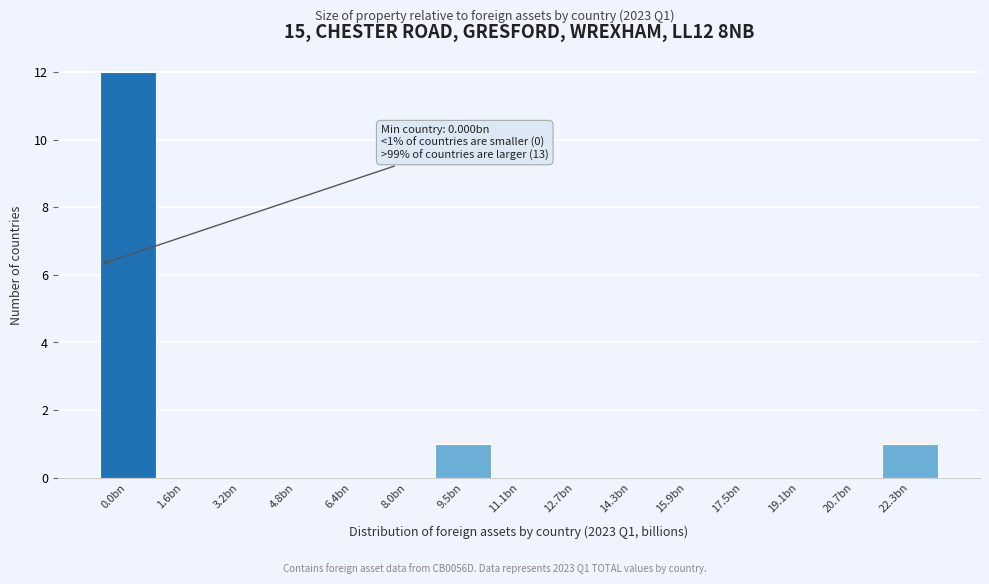

Reading left to right, extract all data points from this chart.

0.0bn=12	1.6bn=0	3.2bn=0	4.8bn=0	6.4bn=0	8.0bn=0	9.5bn=1	11.1bn=0	12.7bn=0	14.3bn=0	15.9bn=0	17.5bn=0	19.1bn=0	20.7bn=0	22.3bn=1